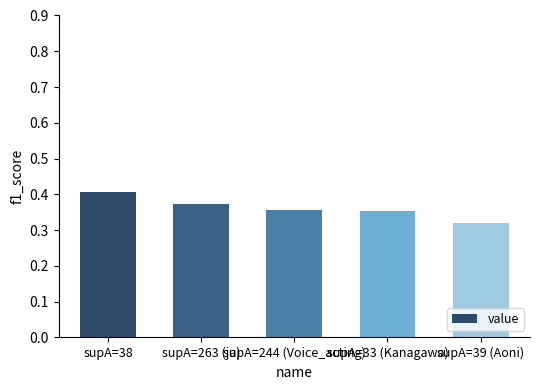

What is the label of the 2nd bar from the left?

supA=263 (ja)